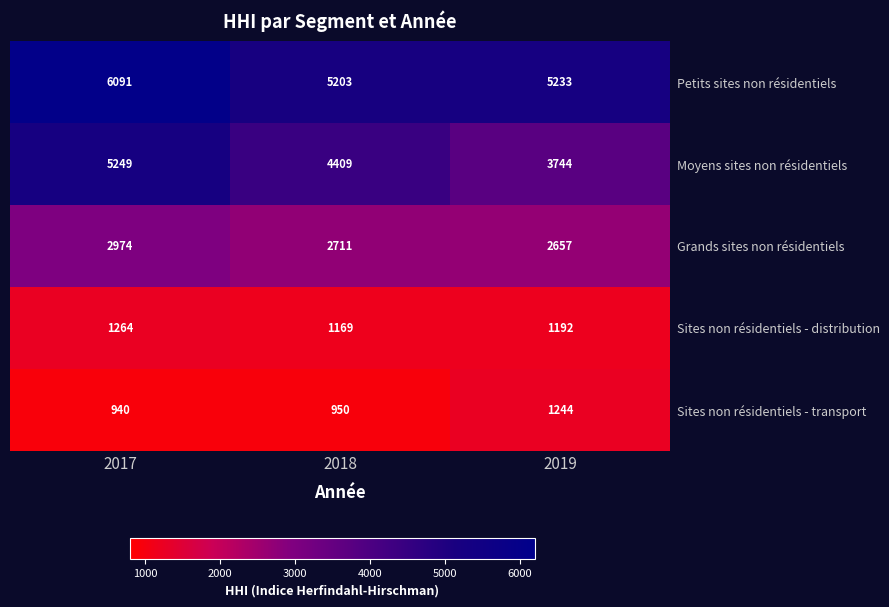

What is the average value of the Grands sites non résidentiels series?

2781